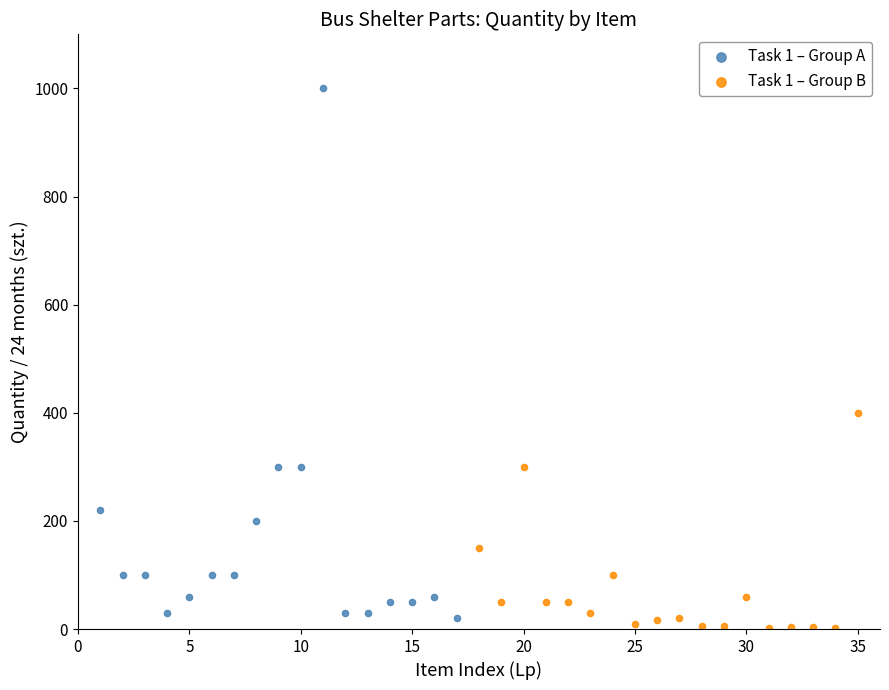

Which series reaches the minimum Y coordinate?

Task 1 – Group B